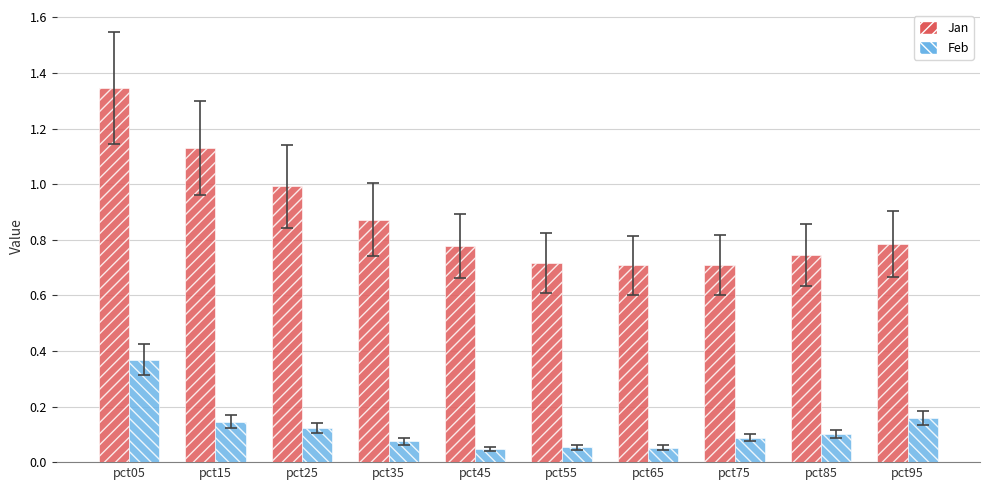

The Feb series shows 0.0 at pct65. True or false?

False